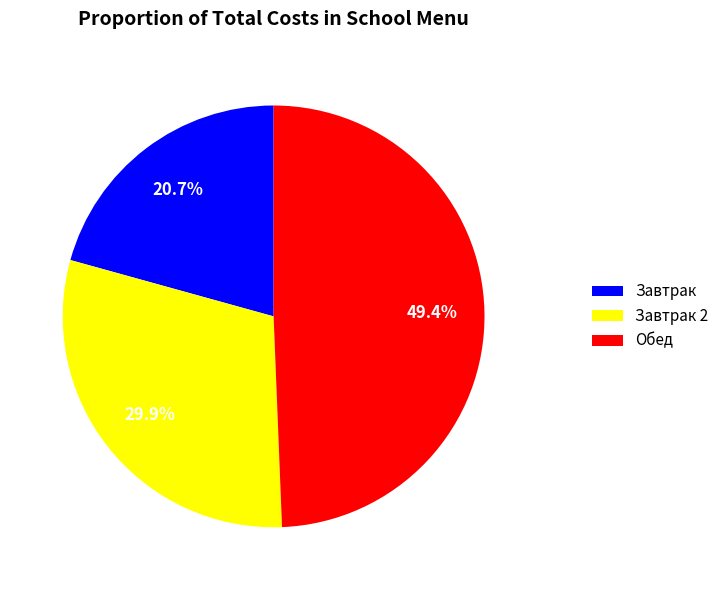

How many segments does this pie chart have?

3